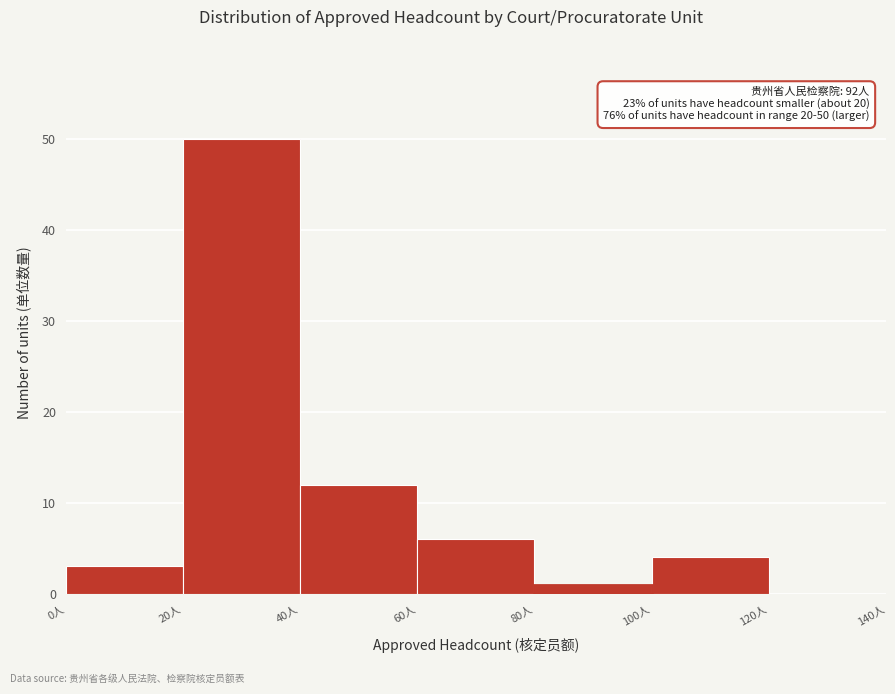

Which range on the x-axis has the tallest bar?

20 to 40